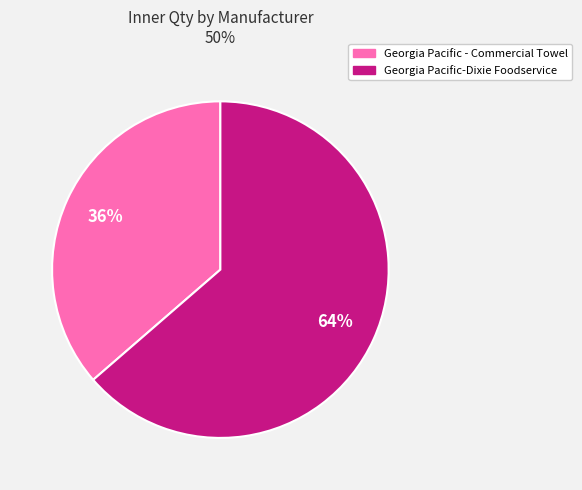

To the nearest percent, what is the average slice percentage?

50%